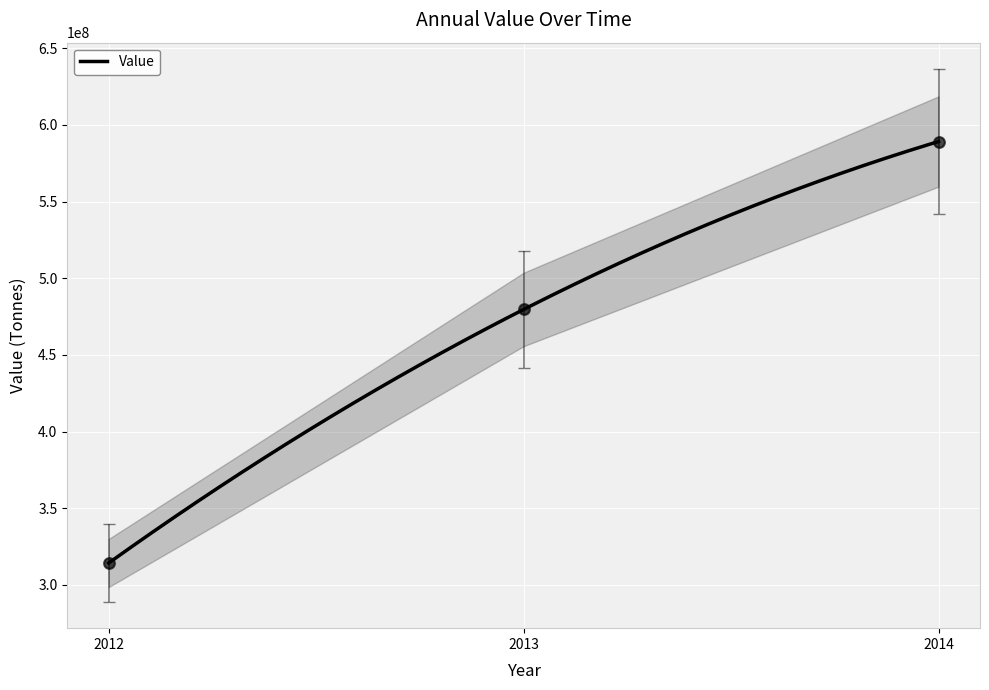

Between 2014 and 2012, which is larger?

2014